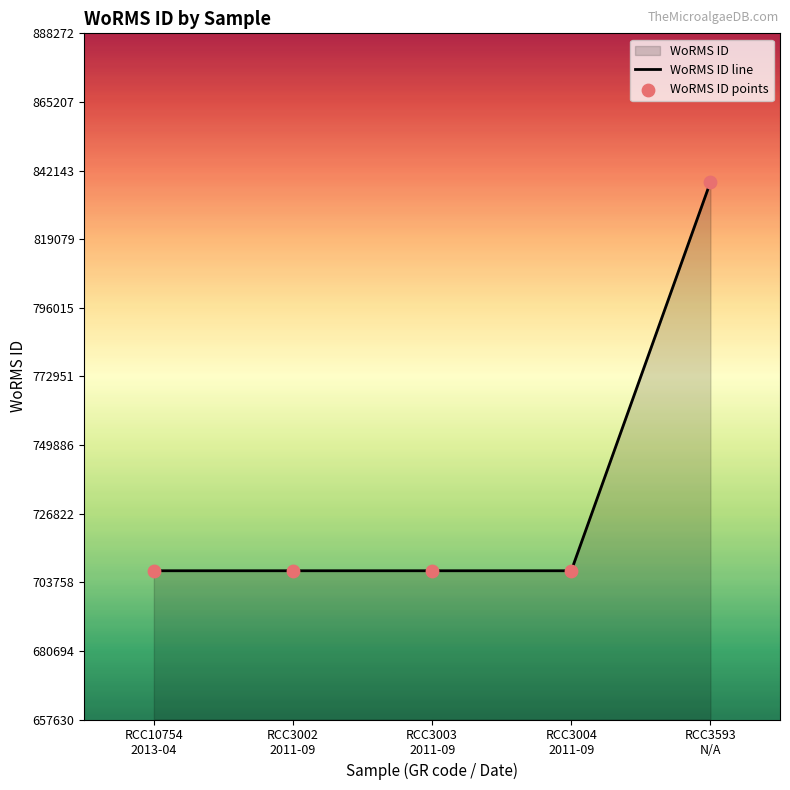

Which series contains the lowest Y value?

WoRMS ID line